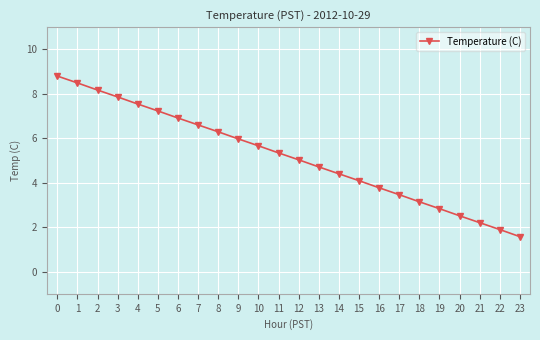

Between 4 and 8, which is larger?

4